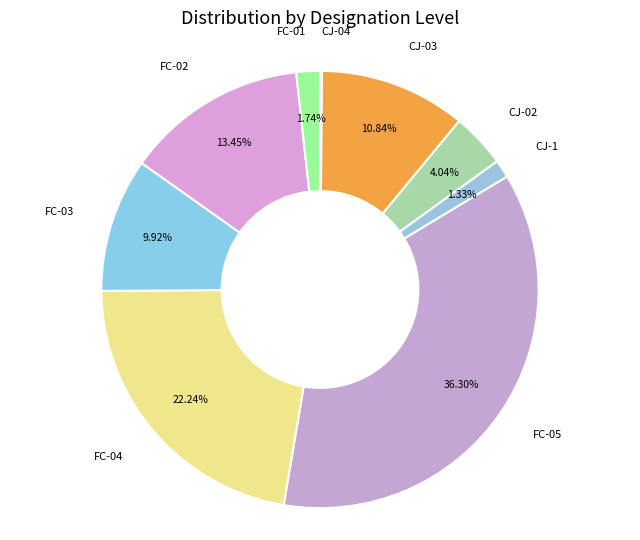

Which category has the biggest portion of the pie?

FC-05